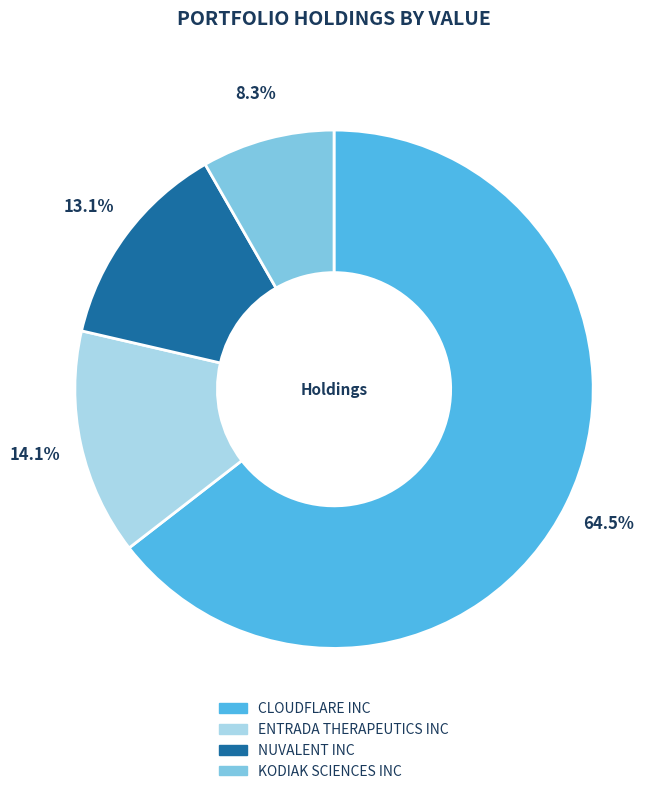

Is the sum of ENTRADA THERAPEUTICS INC and NUVALENT INC greater than half?

No